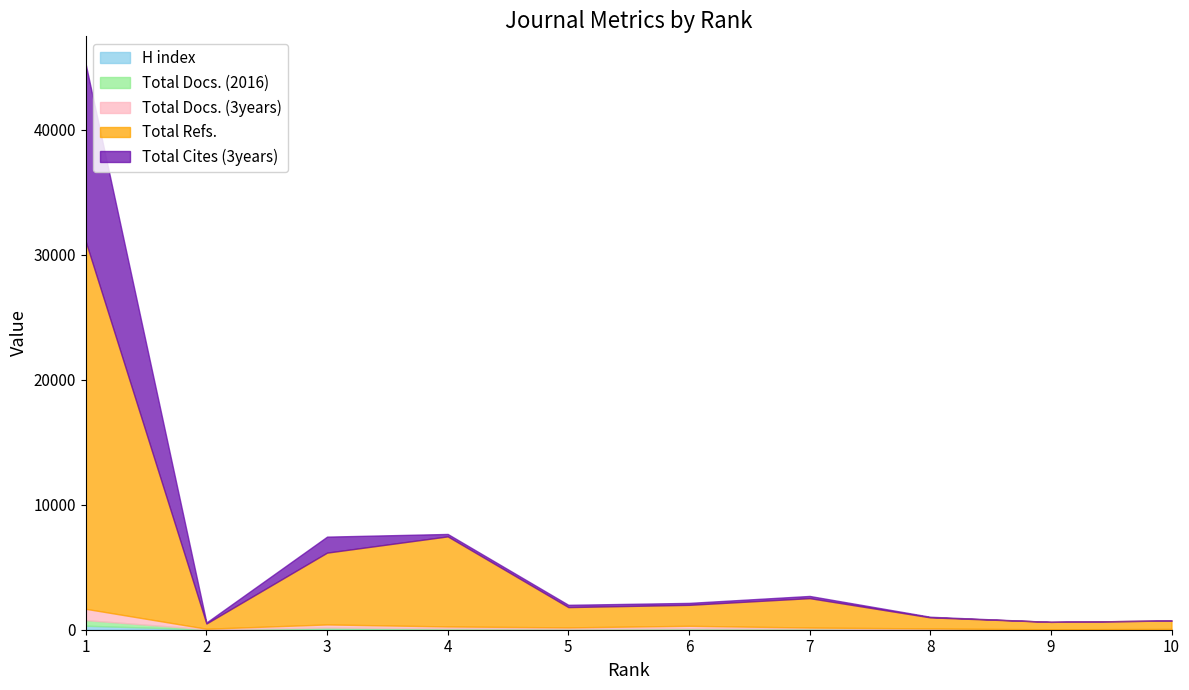

Reading left to right, what are all the values shown in this chart?

H index: 319	25	81	52	45	41	48	16	20	36
Total Docs. (2016): 448	14	93	64	44	68	51	32	16	21
Total Docs. (3years): 906	41	249	146	98	205	77	55	0	0
Total Refs.: 29363	418	5743	7204	1623	1676	2350	885	592	678
Total Cites (3years): 14161	79	1279	193	182	155	175	49	0	0